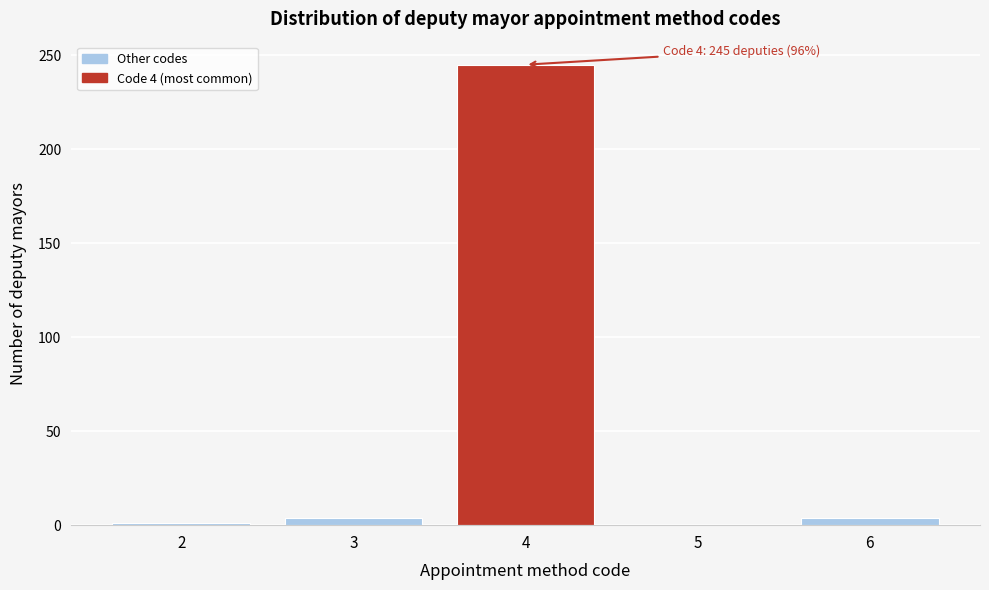

Which range on the x-axis has the tallest bar?

3.5 to 4.5